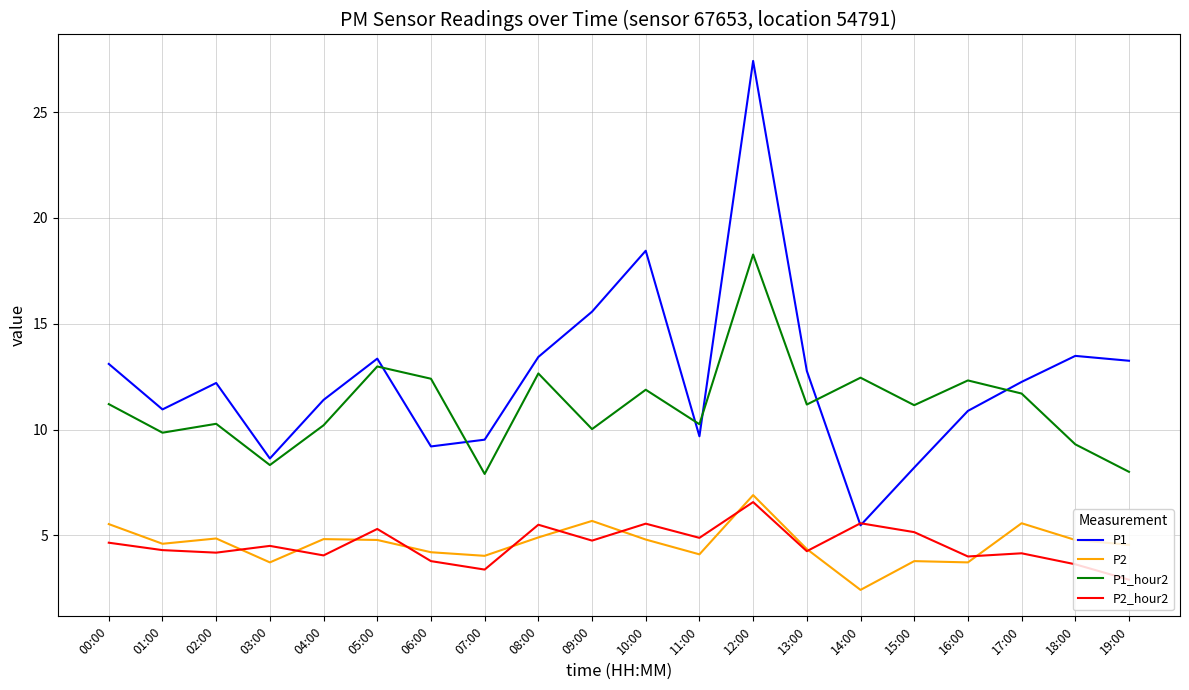

What is the difference between the maximum and minimum values in the P1_hour2 series?

10.4